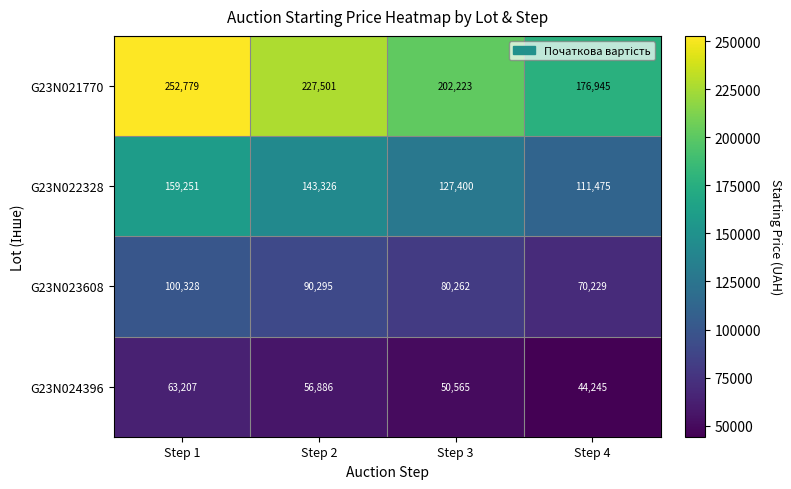

What is the average value of the G23N024396 series?

53726